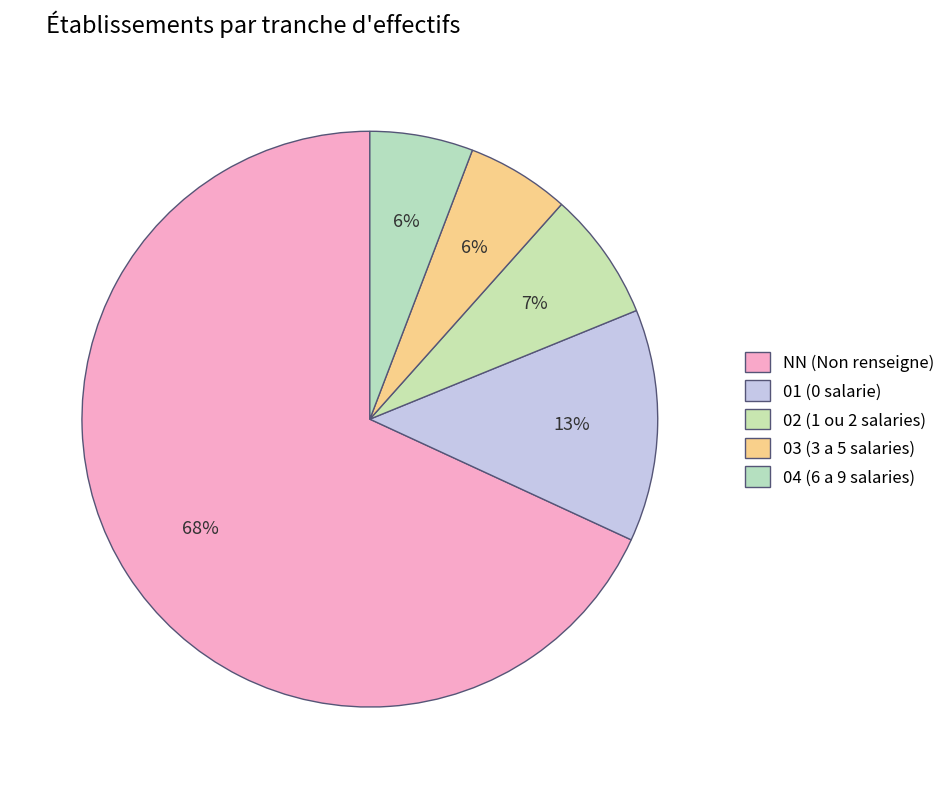

How many segments does this pie chart have?

5